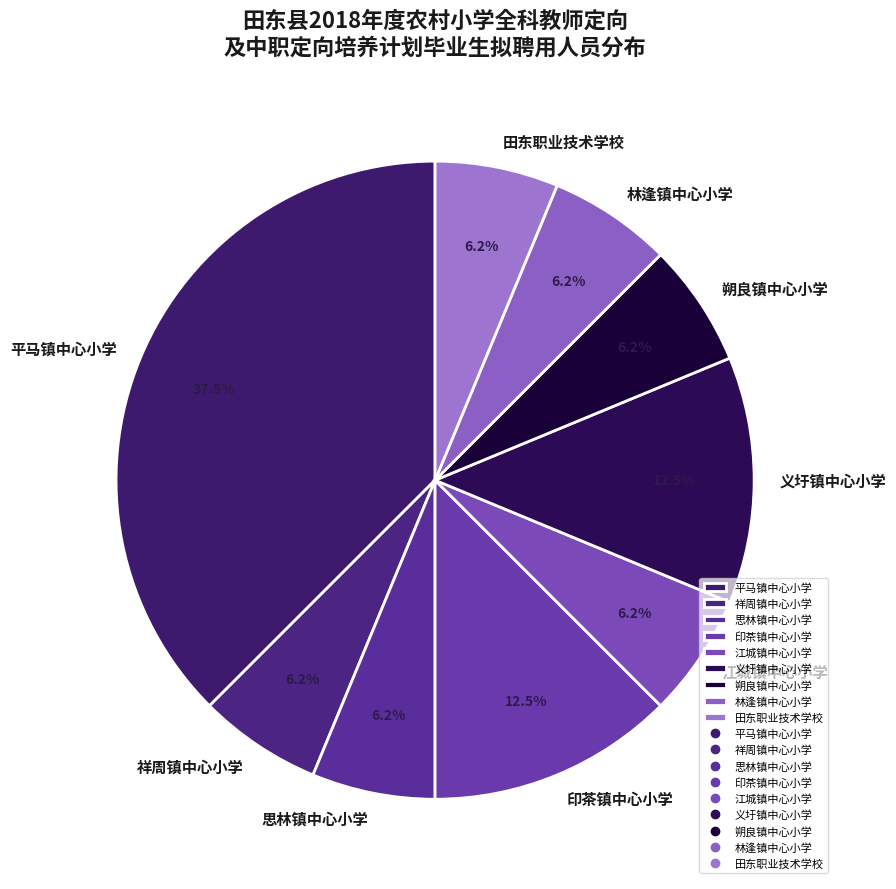

Does 祥周镇中心小学 account for over 50% of the chart?

No